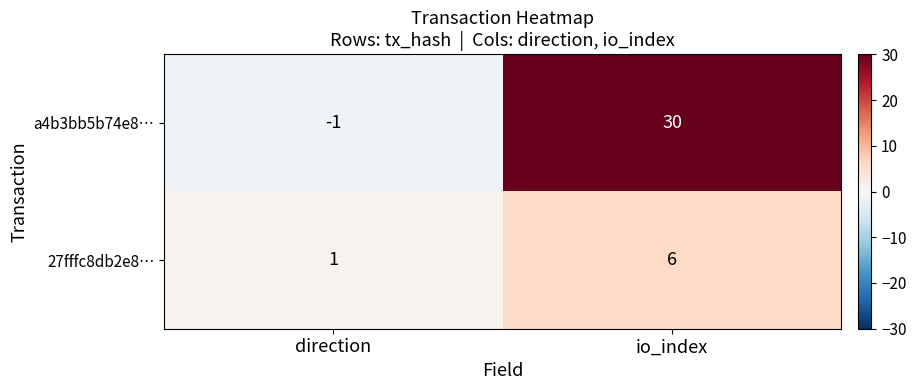

Which series has the largest total across all categories?

a4b3bb5b74e8…